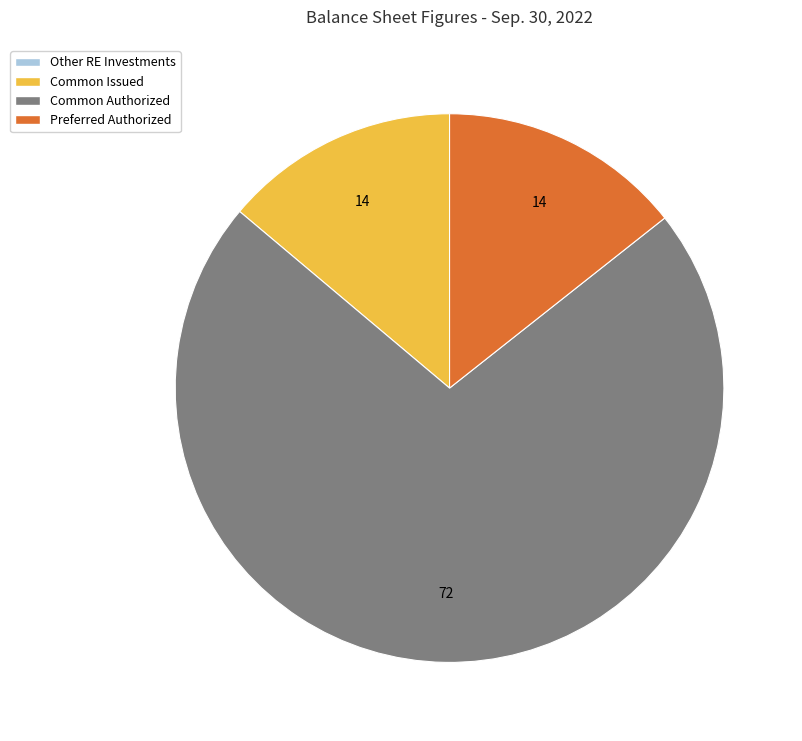

Does any single category account for the majority?

Yes